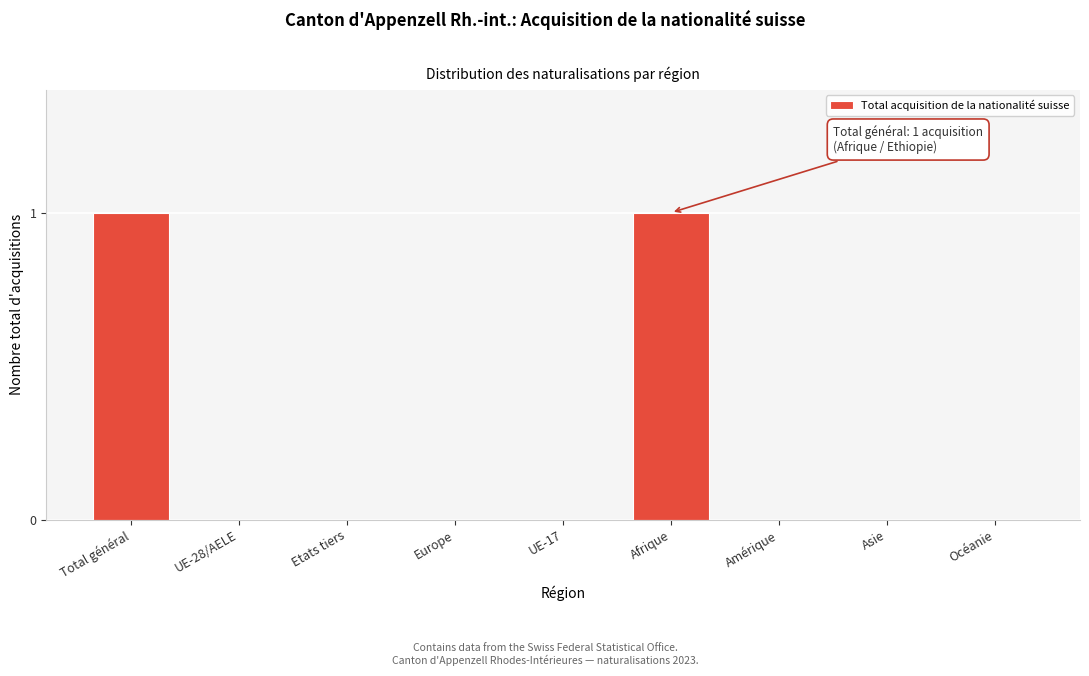

Reading left to right, extract all data points from this chart.

Total général=1	UE-28/AELE=0	Etats tiers=0	Europe=0	UE-17=0	Afrique=1	Amérique=0	Asie=0	Océanie=0